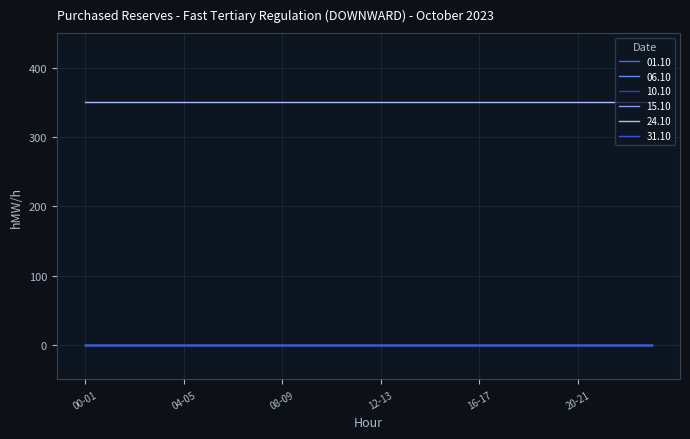

Reading left to right, extract all data points from this chart.

01.10: 0	0	0	0	0	0	0	0	0	0	0	0	0	0	0	0	0	0	0	0	0	0	0	0
06.10: 0	0	0	0	0	0	0	0	0	0	0	0	0	0	0	0	0	0	0	0	0	0	0	0
10.10: 0	0	0	0	0	0	0	0	0	0	0	0	0	0	0	0	0	0	0	0	0	0	0	0
15.10: 0	0	0	0	0	0	0	0	0	0	0	0	0	0	0	0	0	0	0	0	0	0	0	0
24.10: 350	350	350	350	350	350	350	350	350	350	350	350	350	350	350	350	350	350	350	350	350	350	350	350
31.10: 0	0	0	0	0	0	0	0	0	0	0	0	0	0	0	0	0	0	0	0	0	0	0	0